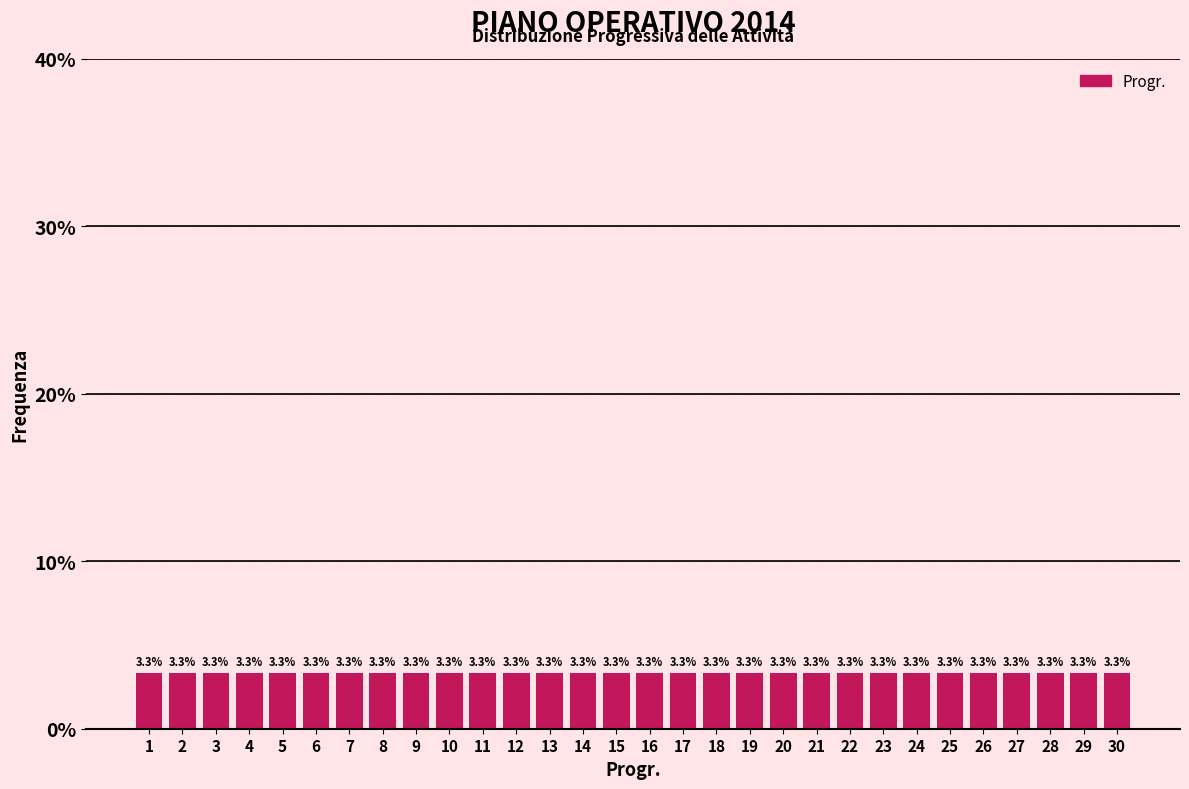

Reading left to right, list every bar in this chart as the range it spans on the x-axis followed by its height.

0.5 to 1.5: 3.3
1.5 to 2.5: 3.3
2.5 to 3.5: 3.3
3.5 to 4.5: 3.3
4.5 to 5.5: 3.3
5.5 to 6.5: 3.3
6.5 to 7.5: 3.3
7.5 to 8.5: 3.3
8.5 to 9.5: 3.3
9.5 to 10.5: 3.3
10.5 to 11.5: 3.3
11.5 to 12.5: 3.3
12.5 to 13.5: 3.3
13.5 to 14.5: 3.3
14.5 to 15.5: 3.3
15.5 to 16.5: 3.3
16.5 to 17.5: 3.3
17.5 to 18.5: 3.3
18.5 to 19.5: 3.3
19.5 to 20.5: 3.3
20.5 to 21.5: 3.3
21.5 to 22.5: 3.3
22.5 to 23.5: 3.3
23.5 to 24.5: 3.3
24.5 to 25.5: 3.3
25.5 to 26.5: 3.3
26.5 to 27.5: 3.3
27.5 to 28.5: 3.3
28.5 to 29.5: 3.3
29.5 to 30.5: 3.3